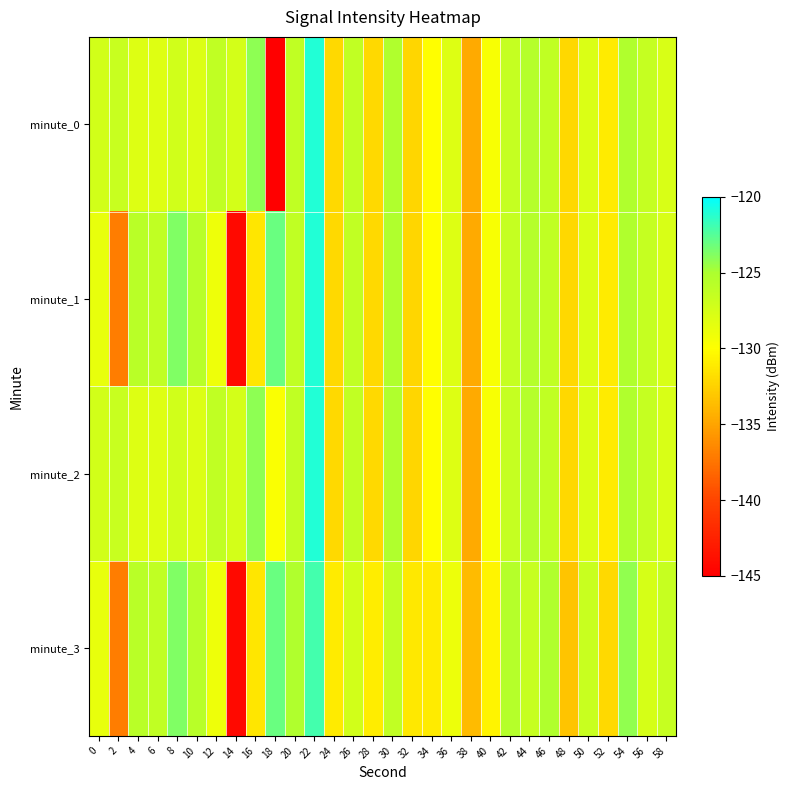

What is the difference between the highest and lowest values at 58?

1.0